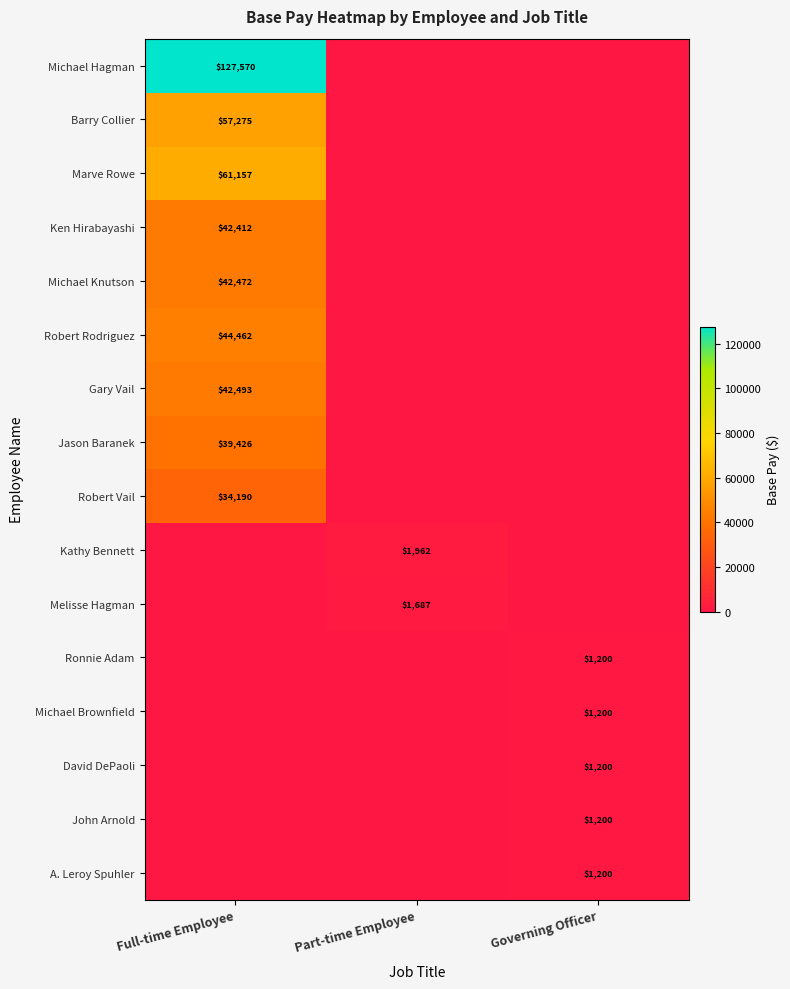

True or false: Ronnie Adam has a value of 1200 at Governing Officer.

True